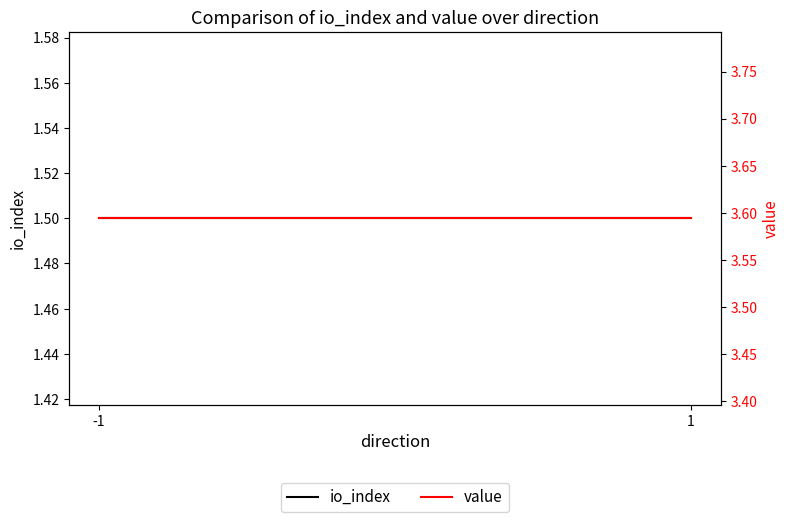

Does the chart display data point markers on the line(s)?

No